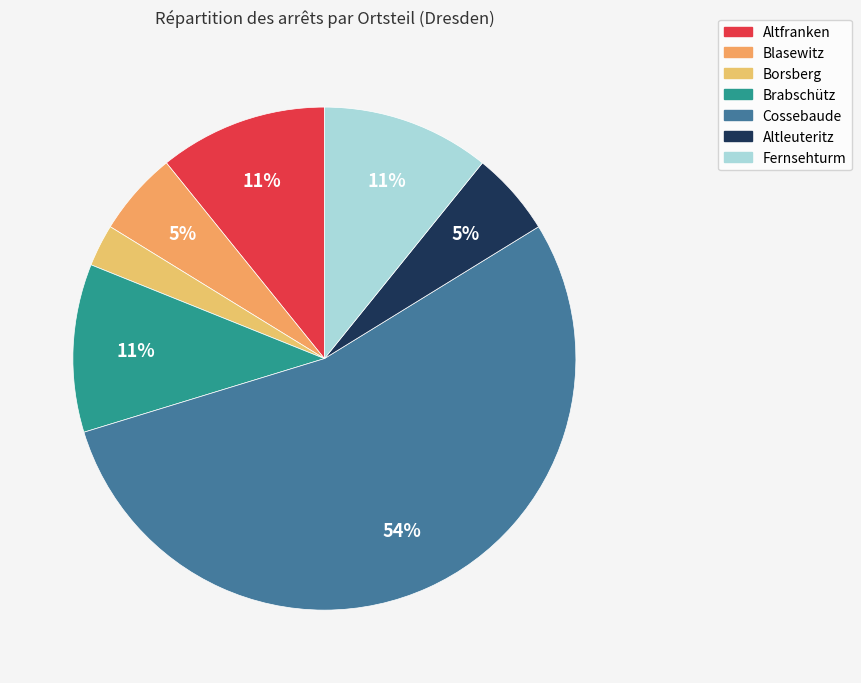

To the nearest percent, what percentage of the pie is Borsberg?

3%